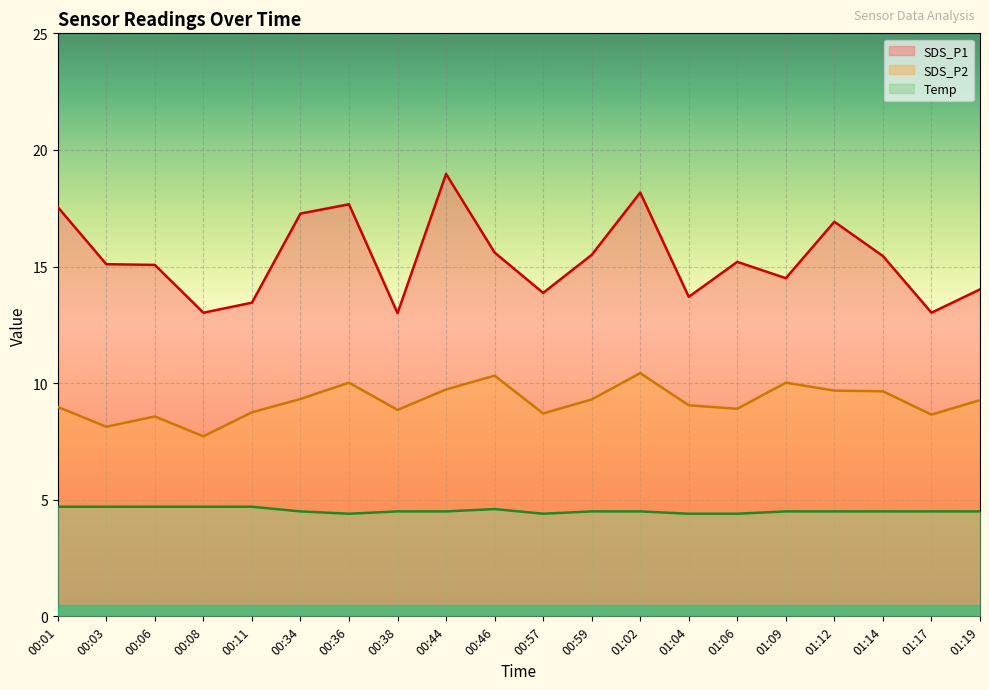

What is the approximate value of Temp at 00:46?

4.6